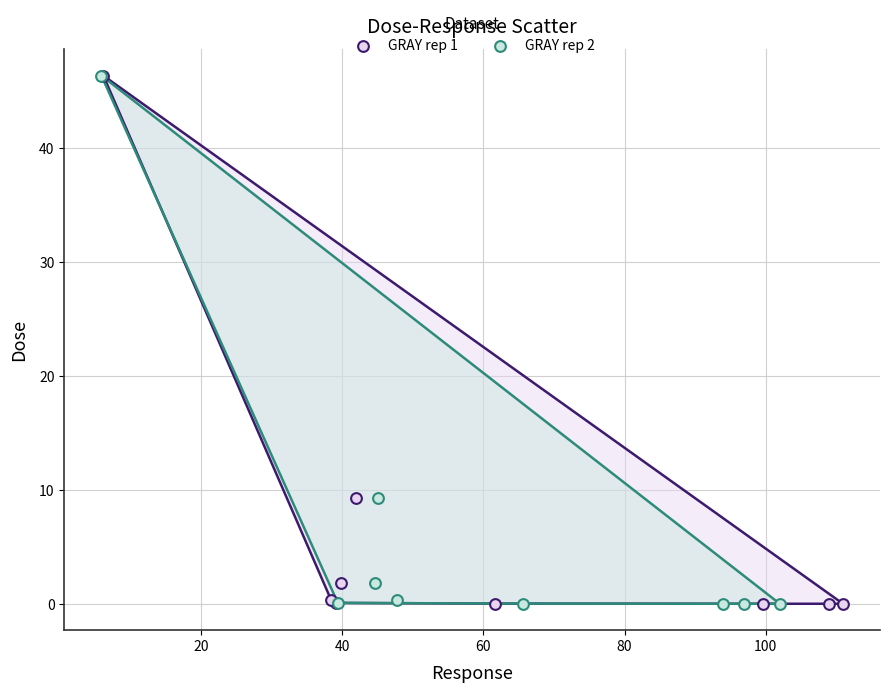

What are all the series names shown in the legend?

GRAY rep 1, GRAY rep 2